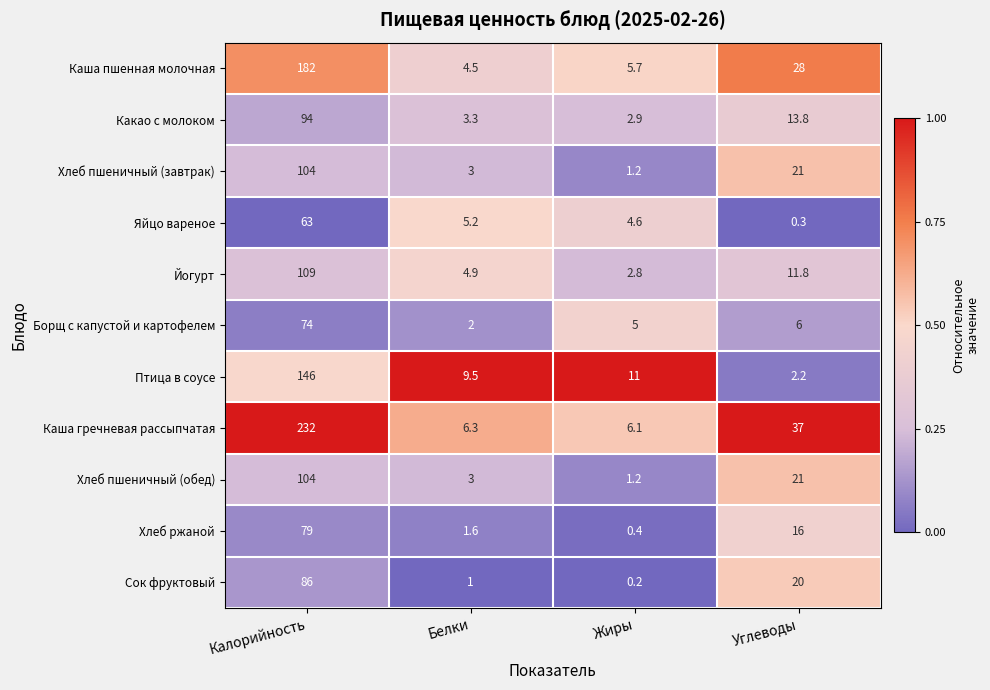

What is the minimum value for Птица в соусе?

2.2